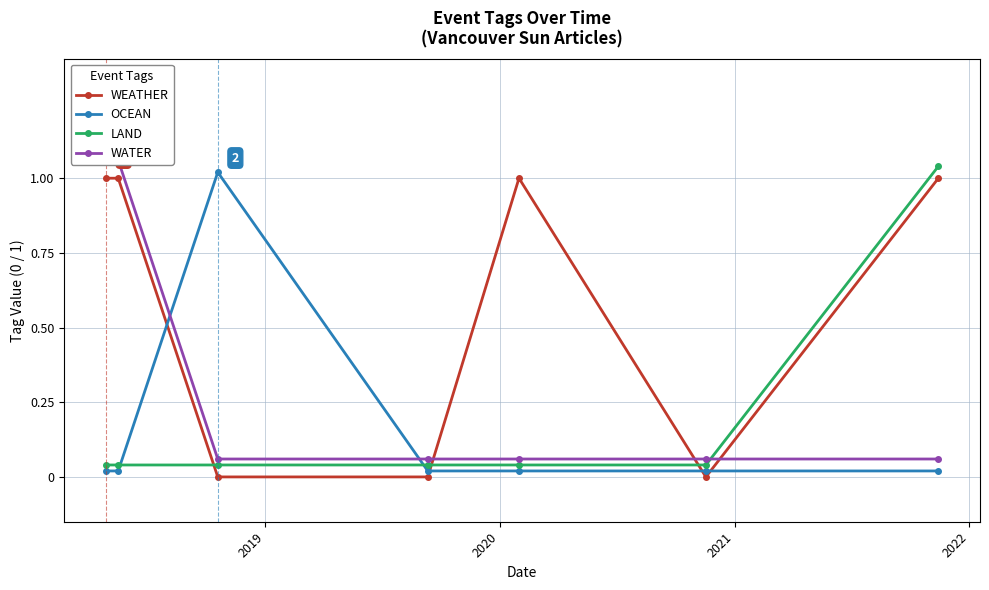

True or false: WEATHER and LAND intersect in this chart.

True